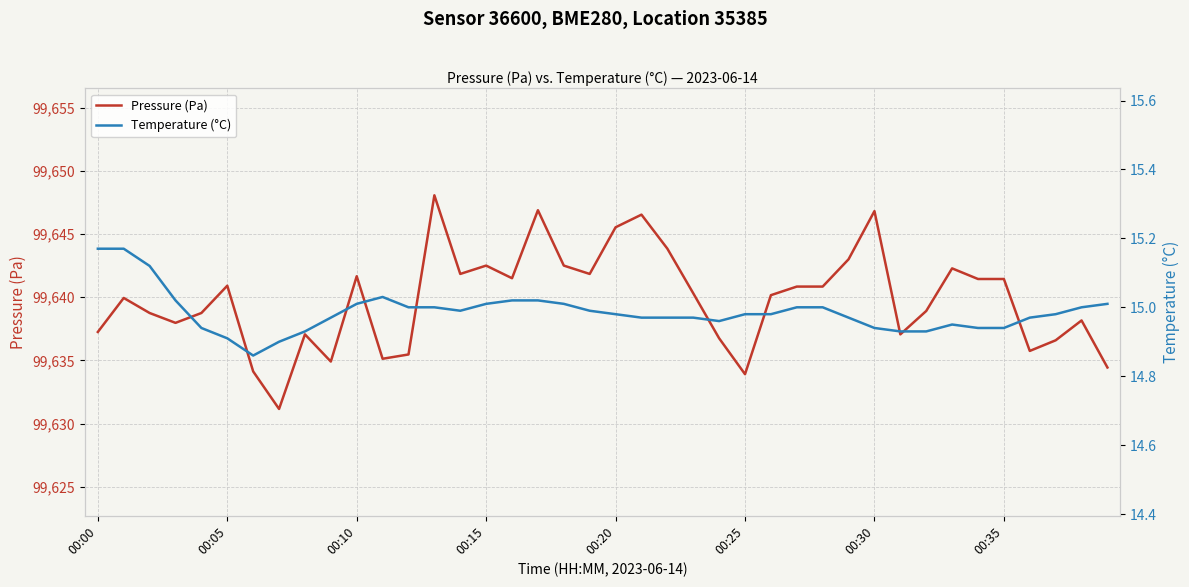

The Temperature (°C) series shows 23.4 at 8. True or false?

False